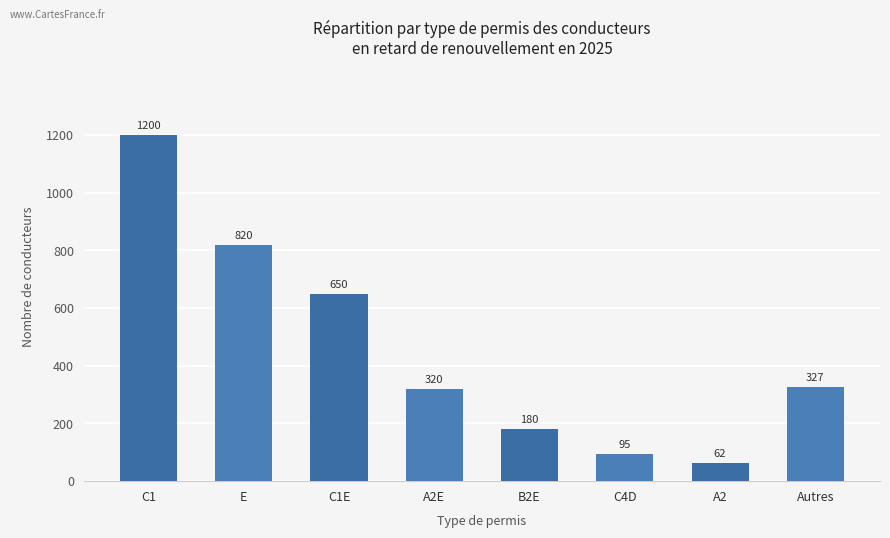

What is the value of the 5th bar from the left?

180